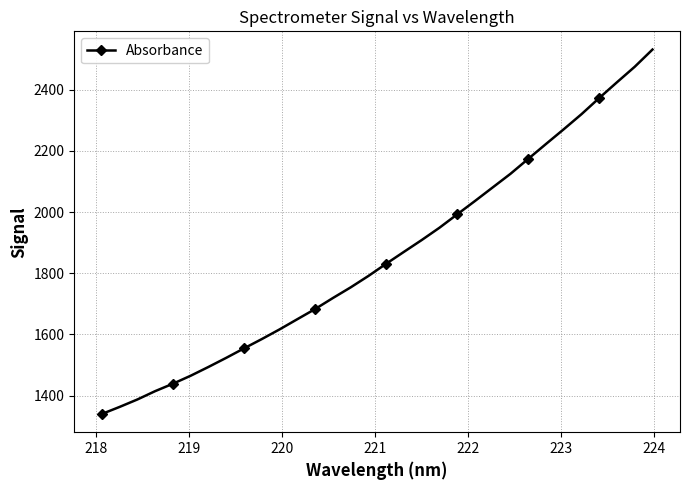

What is the maximum value shown in the chart?

2530.6